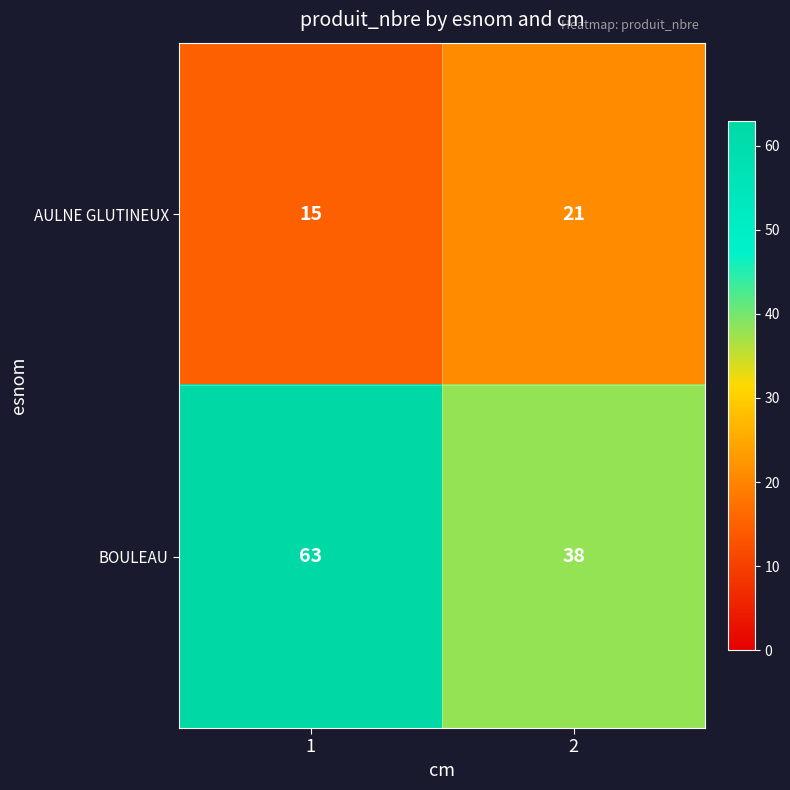

Rank the series at 1 from highest to lowest value.

BOULEAU, AULNE GLUTINEUX